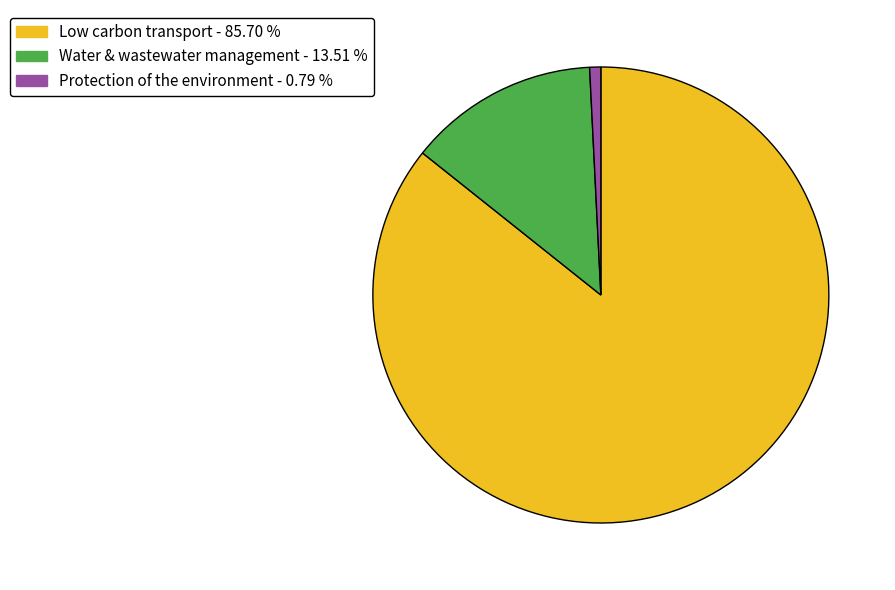

Rank the categories by value from lowest to highest.

Protection of the environment, Water & wastewater management, Low carbon transport